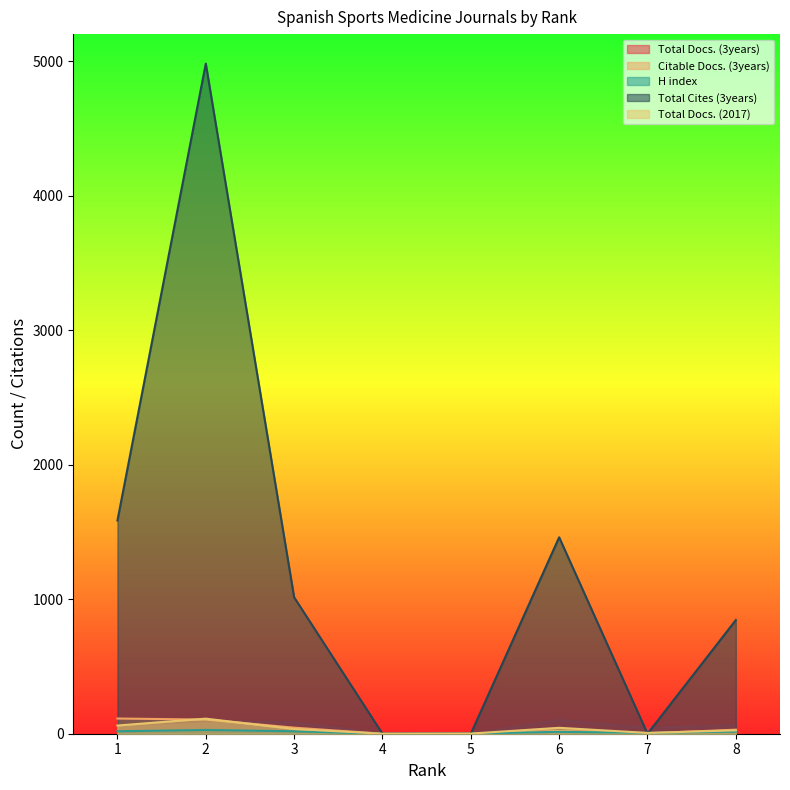

The H index series shows 6 at 7. True or false?

True